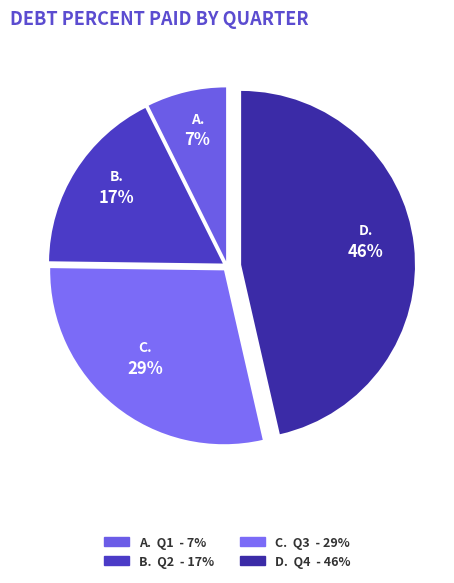

Count the number of slices in the pie.

4